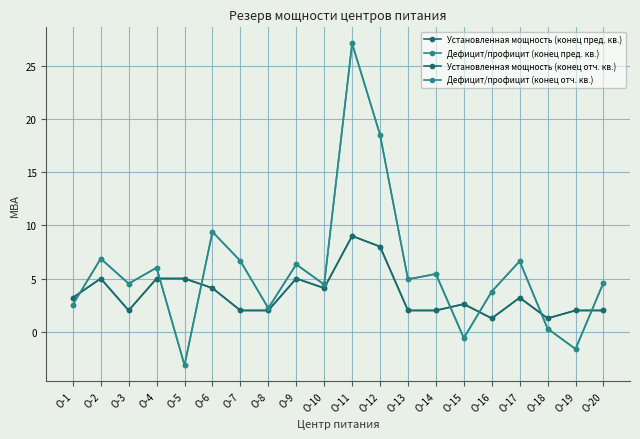

Reading left to right, transcribe all the data shown in this chart.

Установленная мощность (конец пред. кв.): О-1=3.2	О-2=5.0	О-3=2.0	О-4=5.0	О-5=5.0	О-6=4.1	О-7=2.0	О-8=2.0	О-9=5.0	О-10=4.1	О-11=9.0	О-12=8.0	О-13=2.0	О-14=2.0	О-15=2.6	О-16=1.3	О-17=3.2	О-18=1.3	О-19=2.0	О-20=2.0
Дефицит/профицит (конец пред. кв.): О-1=2.5	О-2=6.9	О-3=4.5	О-4=6.0	О-5=-3.1	О-6=9.4	О-7=6.7	О-8=2.2	О-9=6.3	О-10=4.4	О-11=27.1	О-12=18.5	О-13=4.9	О-14=5.4	О-15=-0.6	О-16=3.8	О-17=6.6	О-18=0.3	О-19=-1.6	О-20=4.6
Установленная мощность (конец отч. кв.): О-1=3.2	О-2=5.0	О-3=2.0	О-4=5.0	О-5=5.0	О-6=4.1	О-7=2.0	О-8=2.0	О-9=5.0	О-10=4.1	О-11=9.0	О-12=8.0	О-13=2.0	О-14=2.0	О-15=2.6	О-16=1.3	О-17=3.2	О-18=1.3	О-19=2.0	О-20=2.0
Дефицит/профицит (конец отч. кв.): О-1=2.5	О-2=6.9	О-3=4.5	О-4=6.0	О-5=-3.1	О-6=9.4	О-7=6.7	О-8=2.2	О-9=6.3	О-10=4.4	О-11=27.1	О-12=18.5	О-13=4.9	О-14=5.4	О-15=-0.6	О-16=3.8	О-17=6.6	О-18=0.3	О-19=-1.6	О-20=4.6